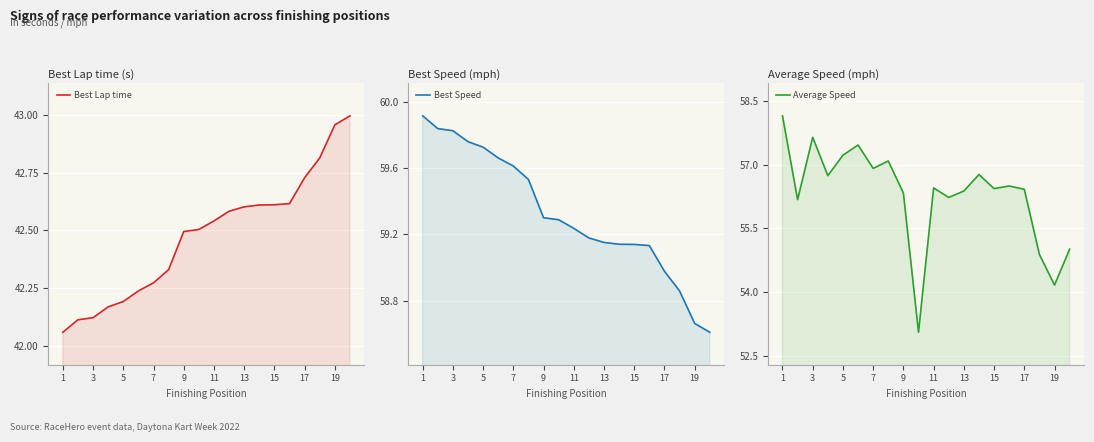

How many lines are shown in the chart?

3